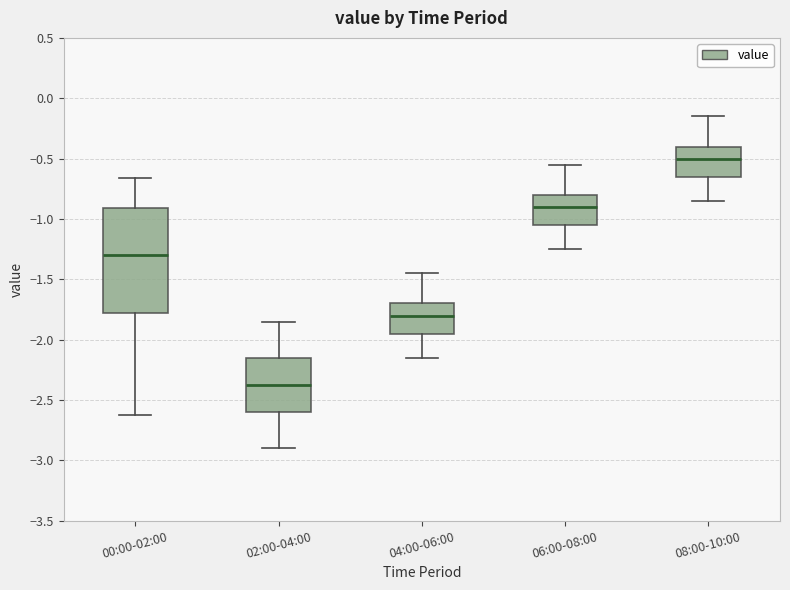

Comparing the boxes themselves (not the whiskers), which one is the tallest?

00:00-02:00